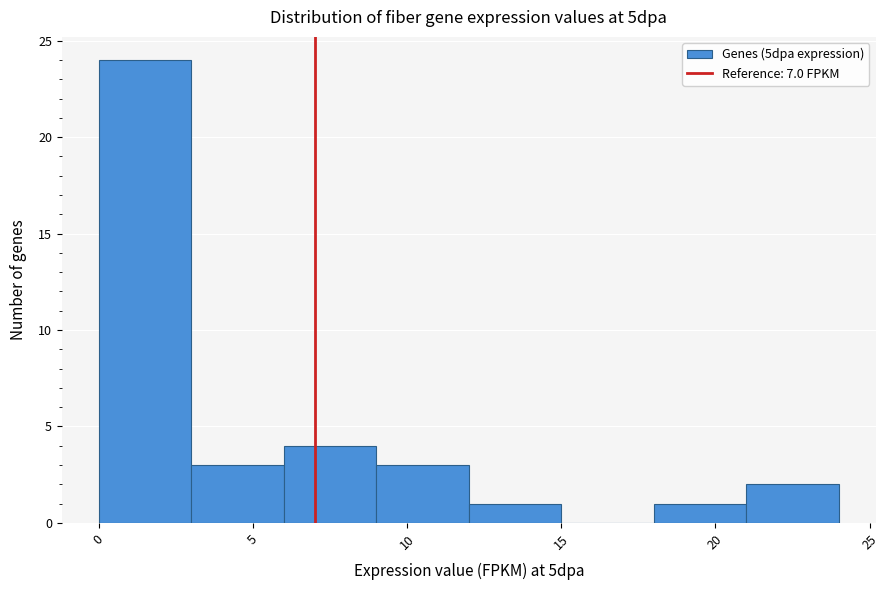

Reading left to right, list every bar in this chart as the range it spans on the x-axis followed by its height. The values are not printed on the chart, so give them approximately, as read against the axis.

0 to 3: 24
3 to 6: 3
6 to 9: 4
9 to 12: 3
12 to 15: 1
15 to 18: 0
18 to 21: 1
21 to 24: 2